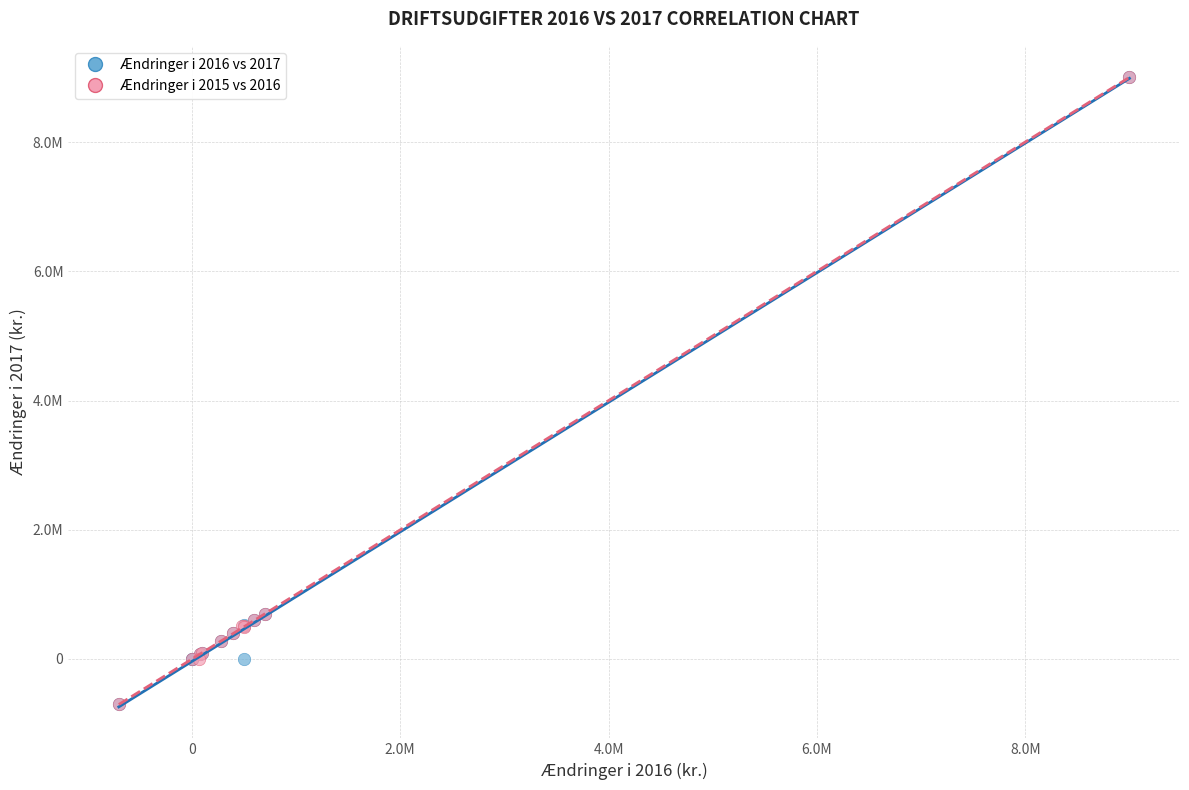

What are all the series names shown in the legend?

Ændringer i 2016 vs 2017, Ændringer i 2015 vs 2016